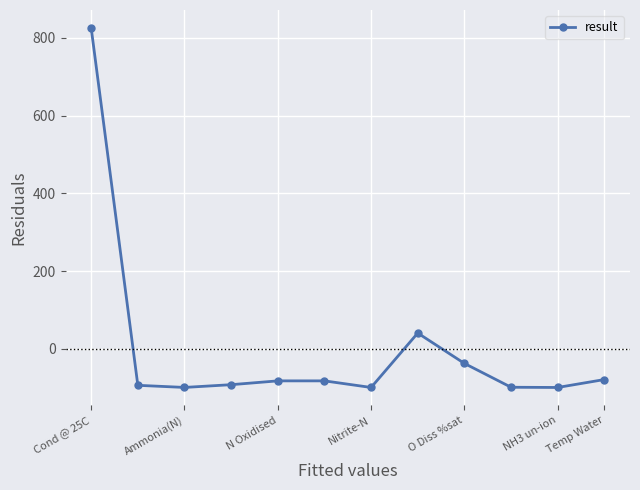

How many lines are shown in the chart?

1